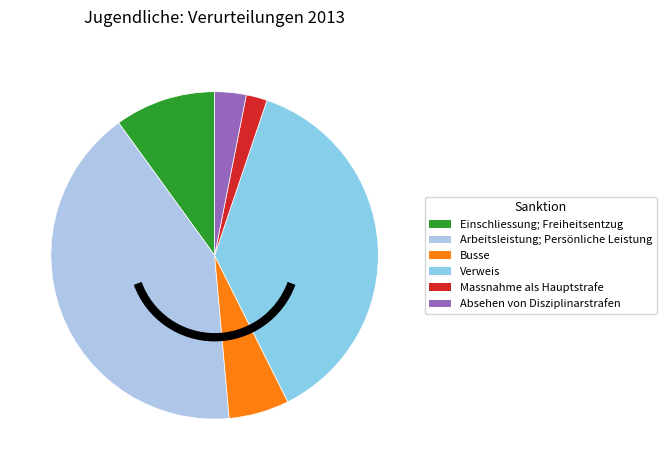

Is there any slice that represents more than half of the pie?

No